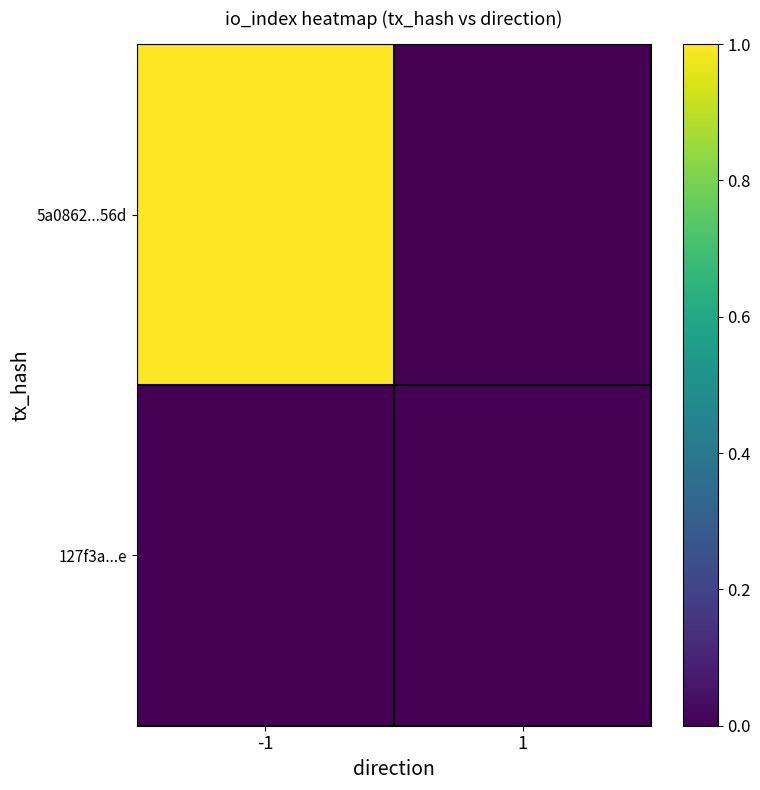

What is the maximum value shown in the chart?

1